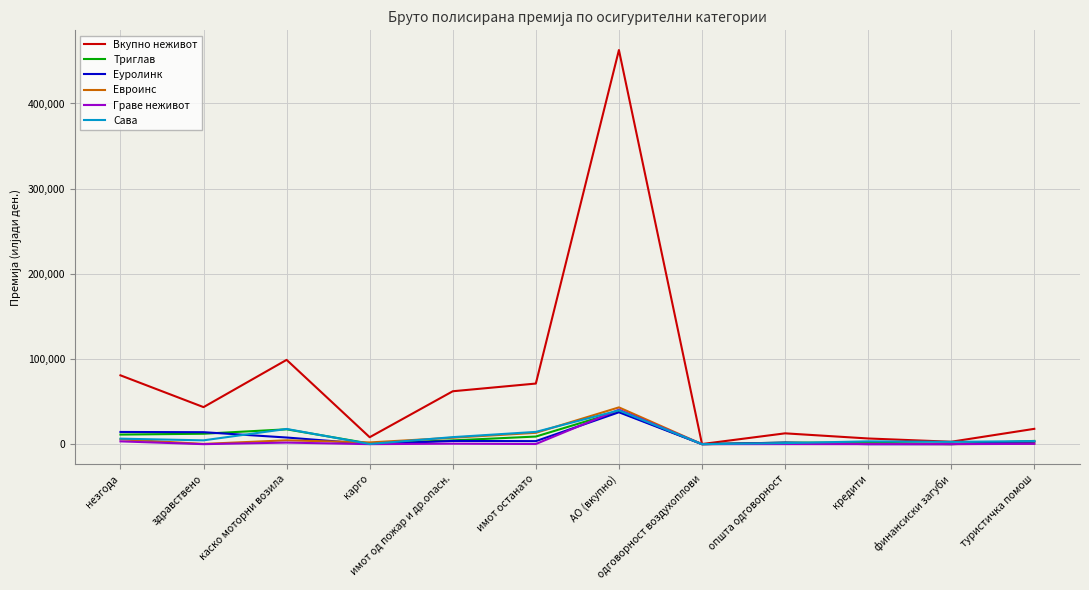

True or false: Сава and Триглав cross at least once.

True